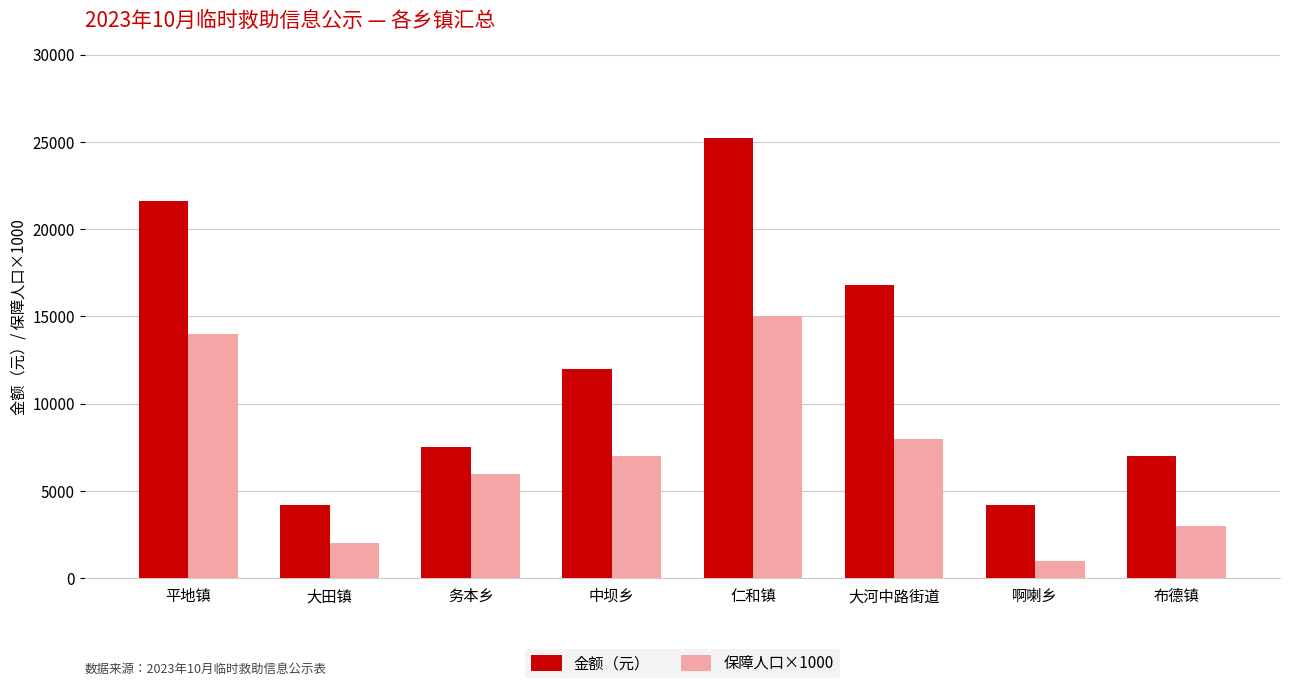

Rank the categories by 保障人口×1000 value from lowest to highest.

啊喇乡, 大田镇, 布德镇, 务本乡, 中坝乡, 大河中路街道, 平地镇, 仁和镇